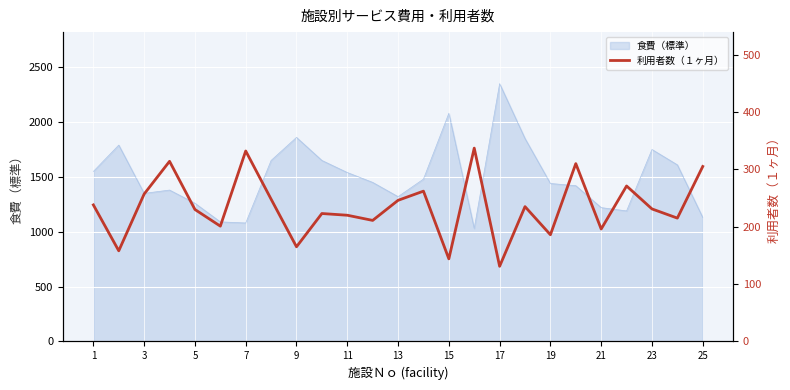

Where is the first local minimum?

3